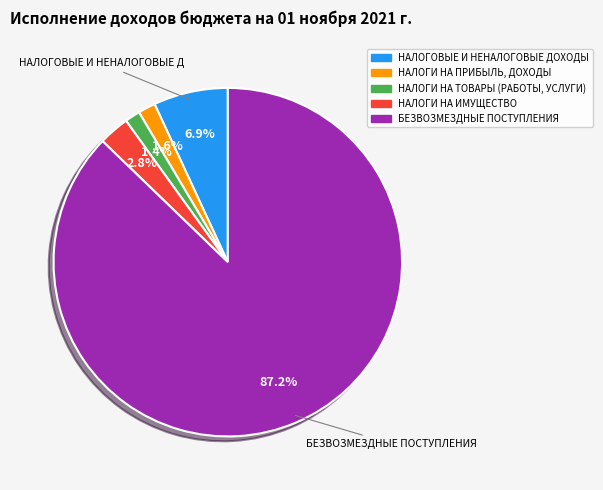

Which category accounts for the majority?

БЕЗВОЗМЕЗДНЫЕ ПОСТУПЛЕНИЯ